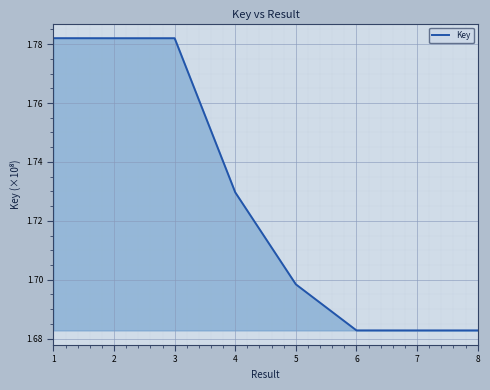

The chart shows a value of 222753152 at 7. True or false?

False